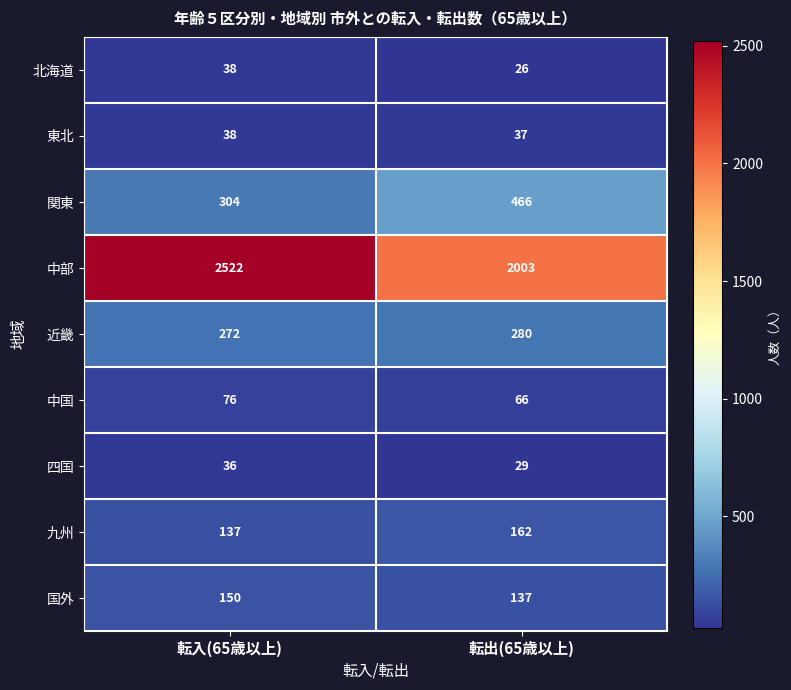

True or false: 東北 has a value of 15 at 転入(65歳以上).

False